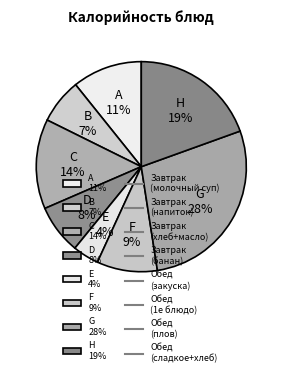

To the nearest percent, what percentage of the pie is G 28%?

28%